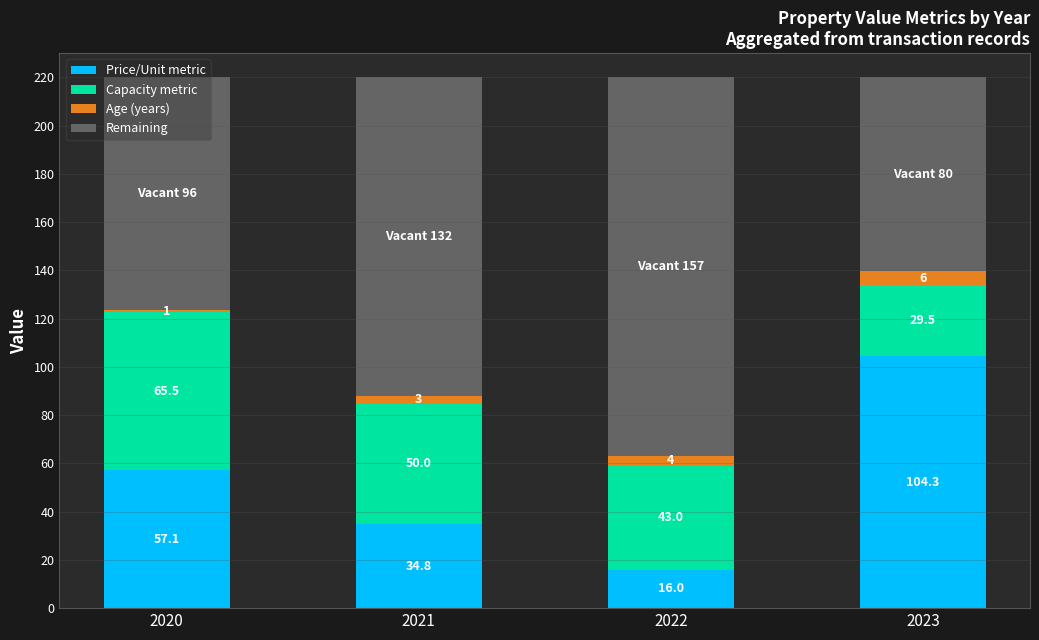

What is the lowest value of the Price/Unit metric series?

16.0